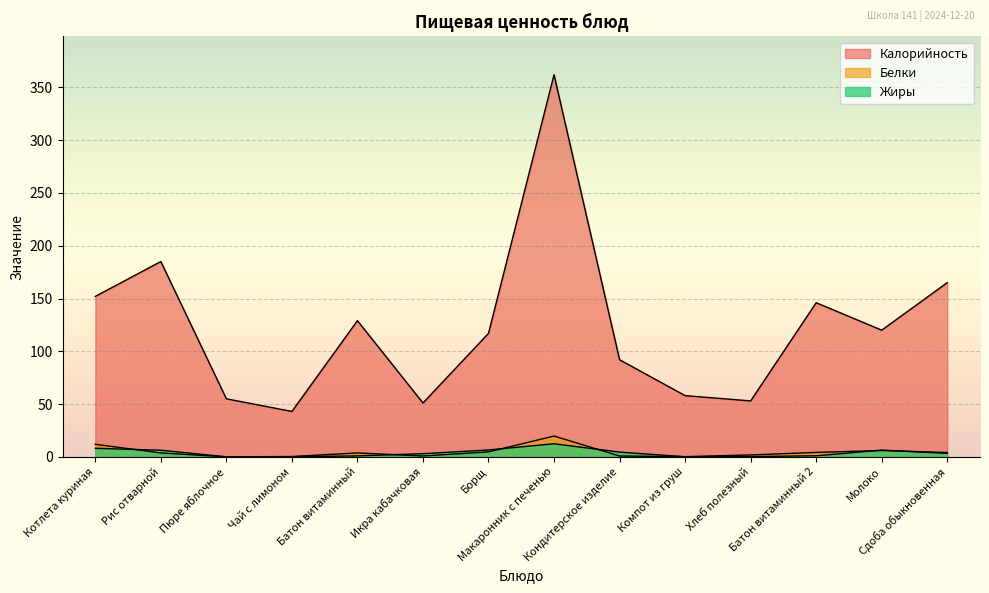

What are all the series names shown in the legend?

Калорийность, Белки, Жиры